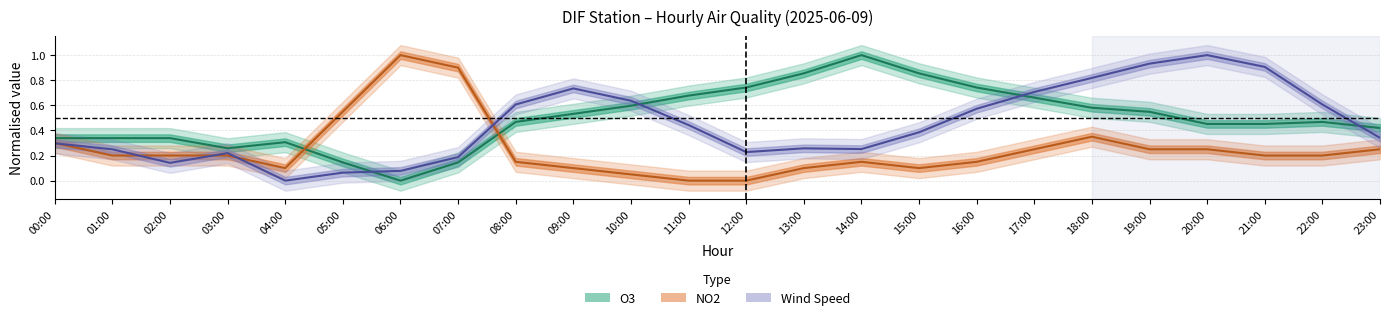

Which series changed the most between 01:00 and 09:00?

Wind Speed